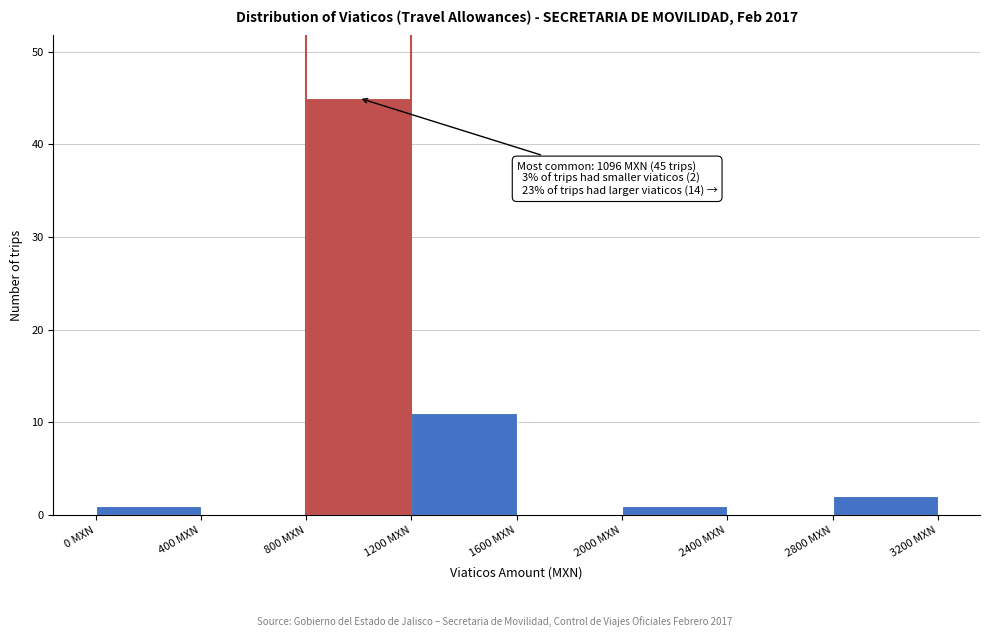

Which range on the x-axis has the tallest bar?

800 to 1200